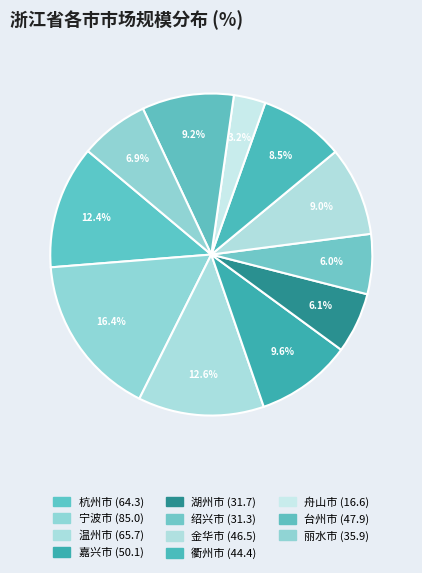

Count the number of slices in the pie.

11